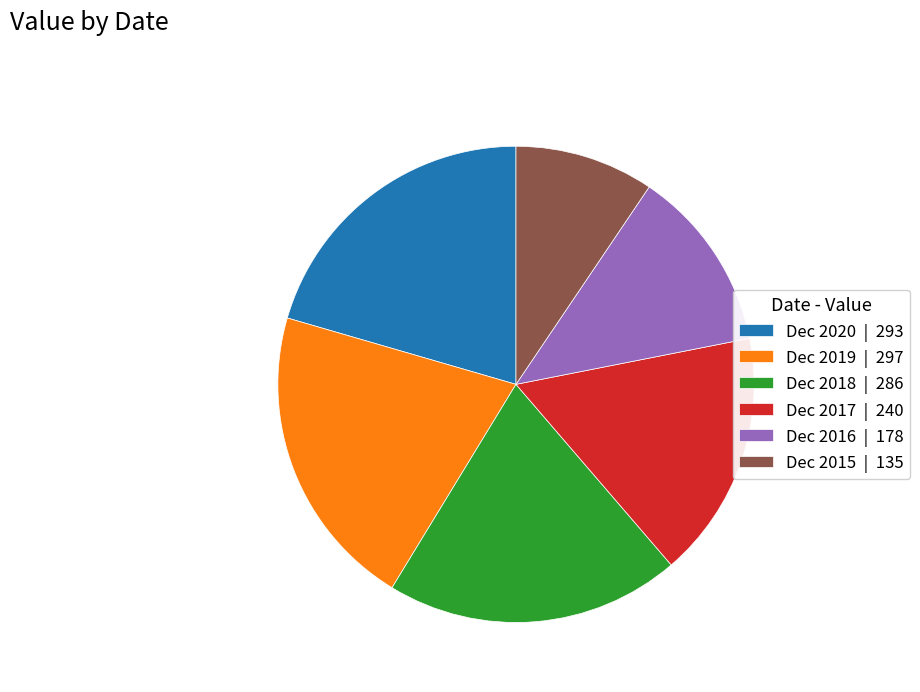

The Dec 2015 slice represents 17% of the pie. True or false?

False